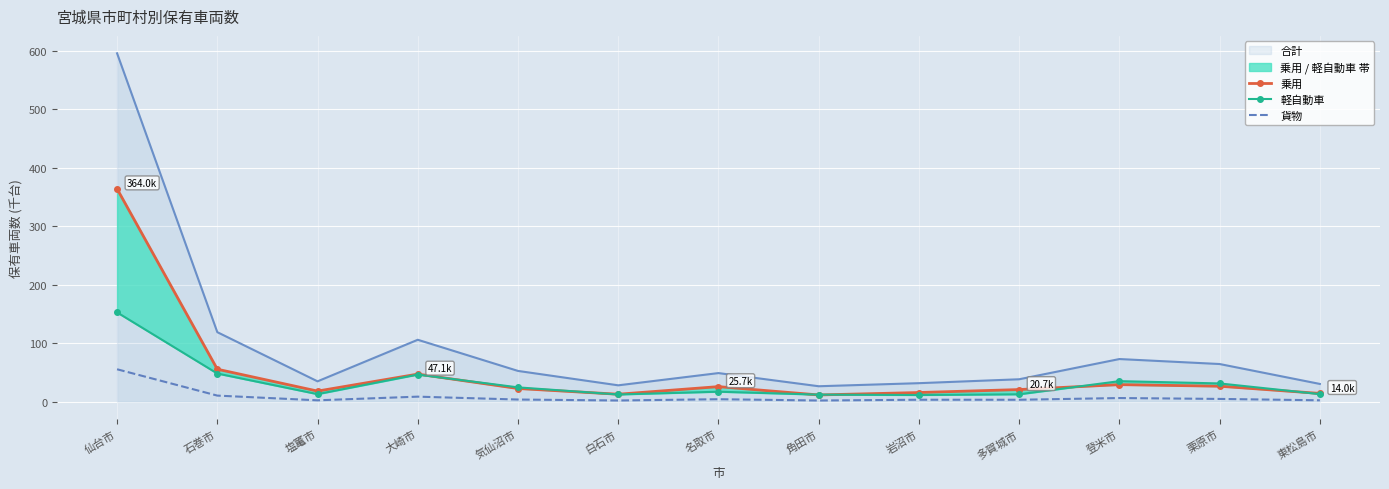

What is the difference between the maximum and minimum values in the 貨物 series?

53.4